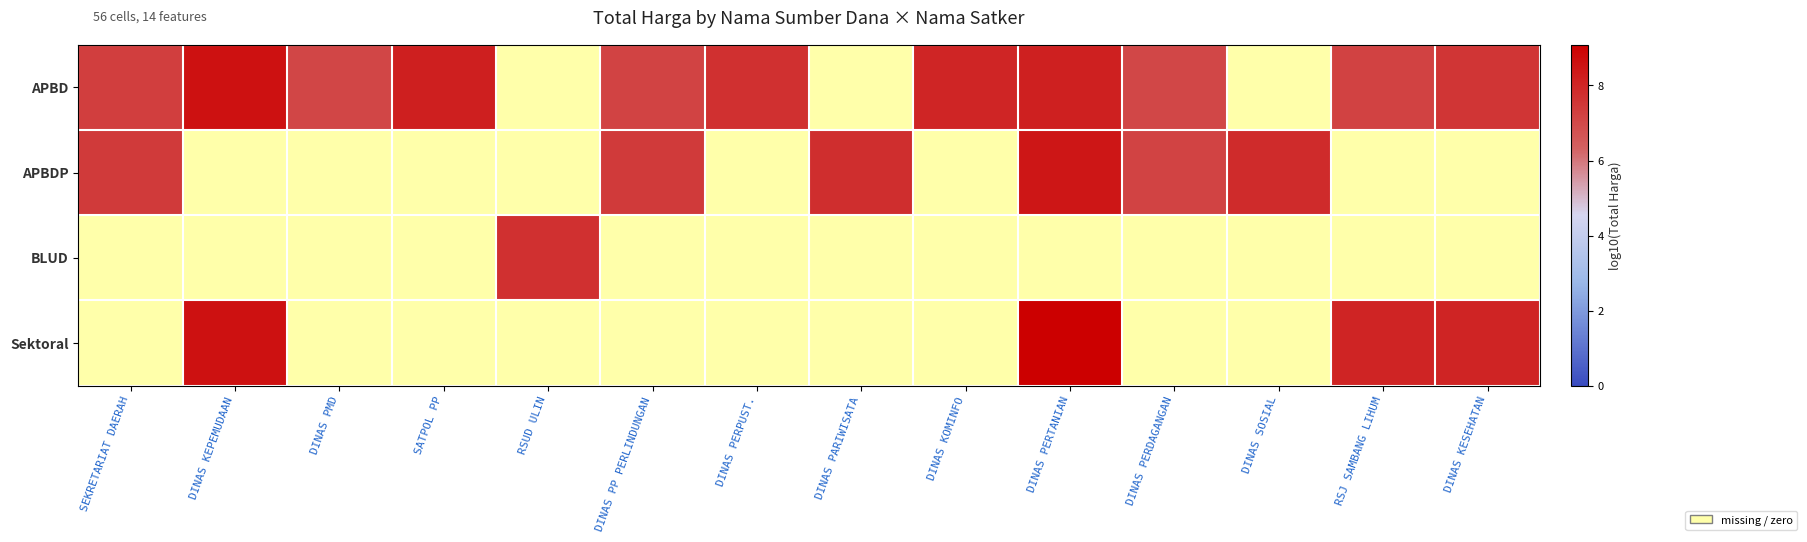

Which category has the lowest value across all series?

DINAS PERDAGANGAN